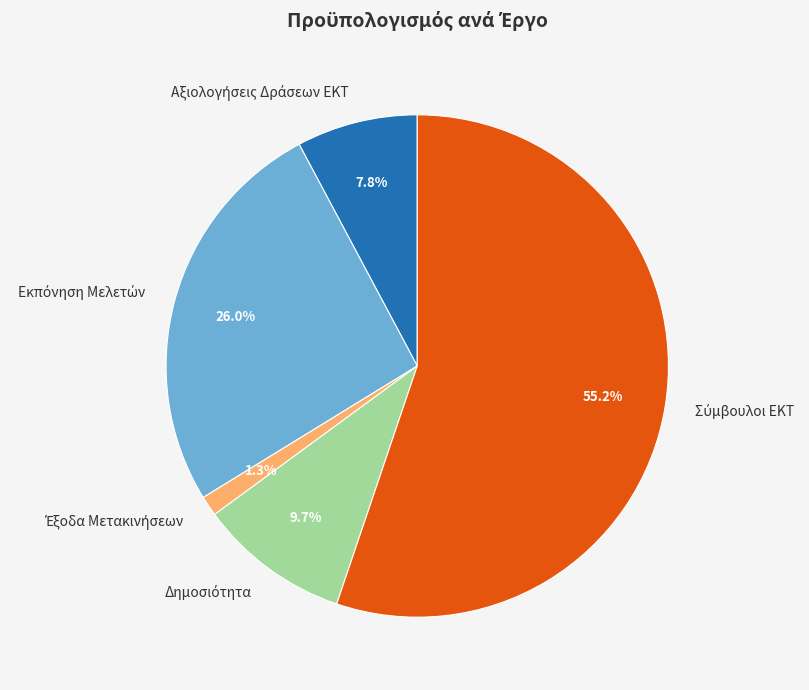

Is there a majority slice in this chart?

Yes